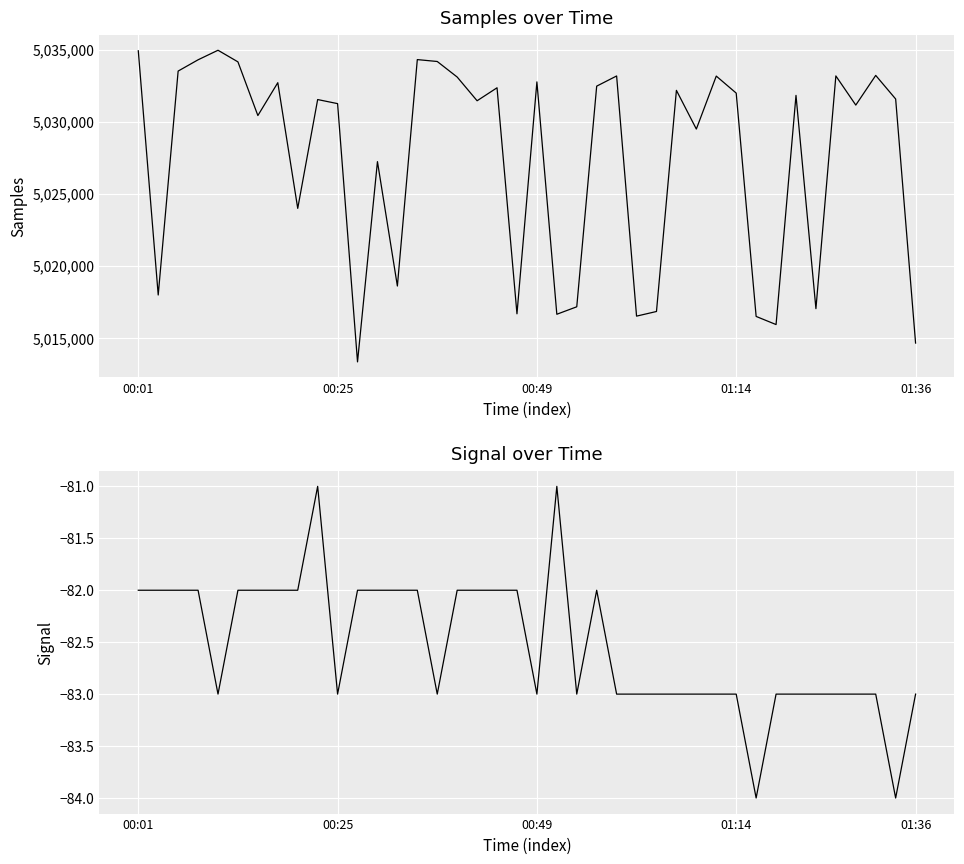

What is the smallest value displayed?

-84